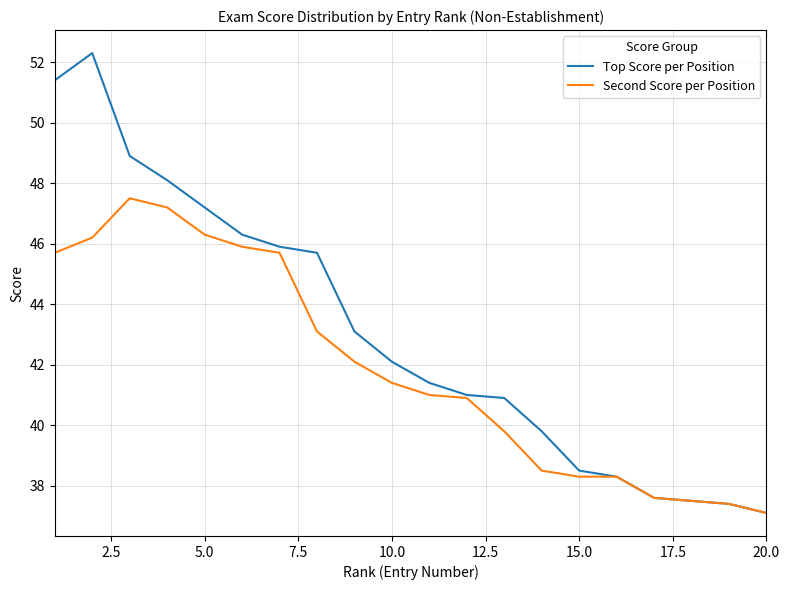

Which series has the largest total across all categories?

Top Score per Position